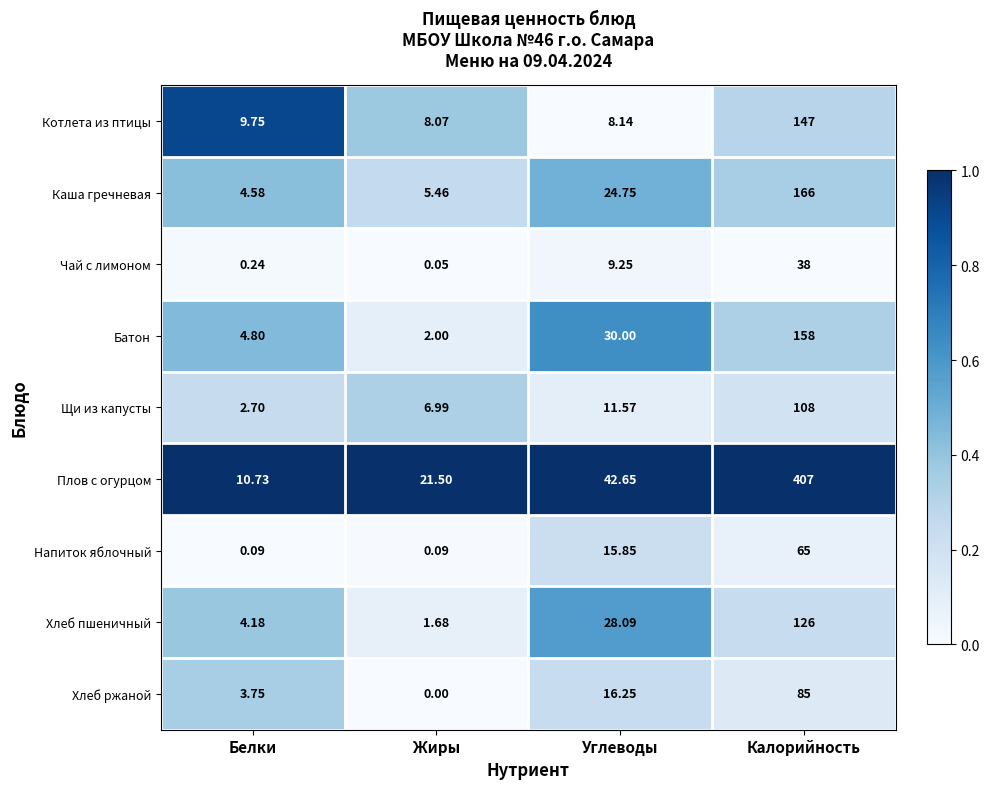

At Белки, list the series in order from smallest to largest.

Напиток яблочный, Чай с лимоном, Щи из капусты, Хлеб ржаной, Хлеб пшеничный, Каша гречневая, Батон, Котлета из птицы, Плов с огурцом